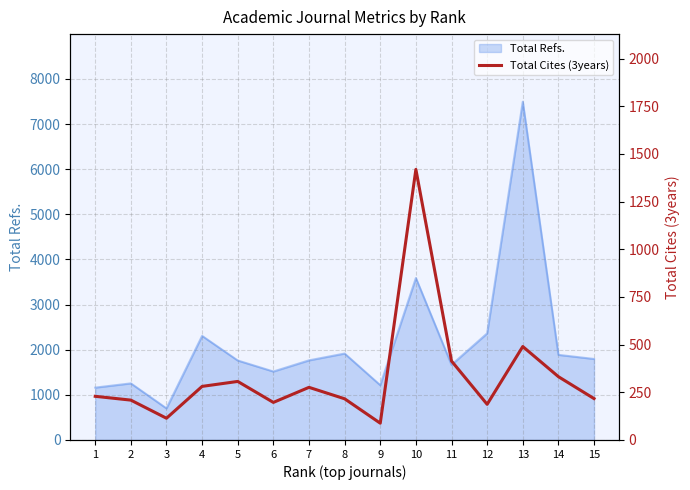

What is the maximum value for Total Refs.?

7495